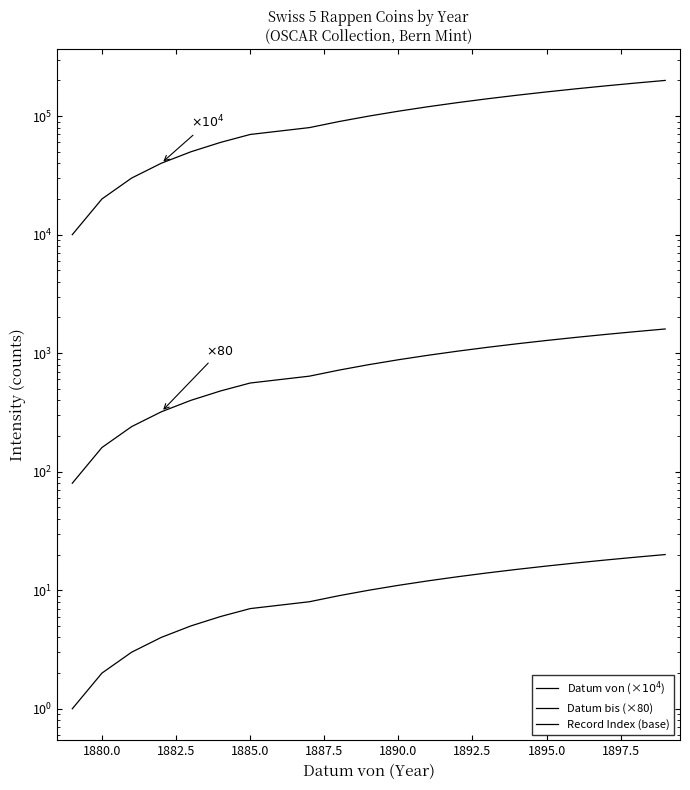

Is it true that Datum bis (×80) equals 117 at 1887.5?

False